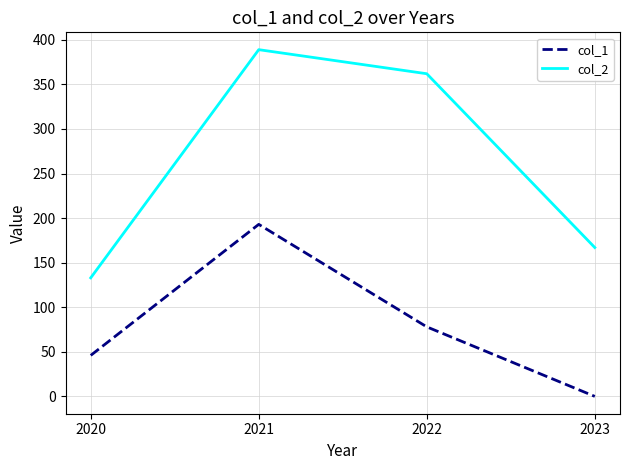

Rank the series by their maximum value, from highest to lowest.

col_2, col_1